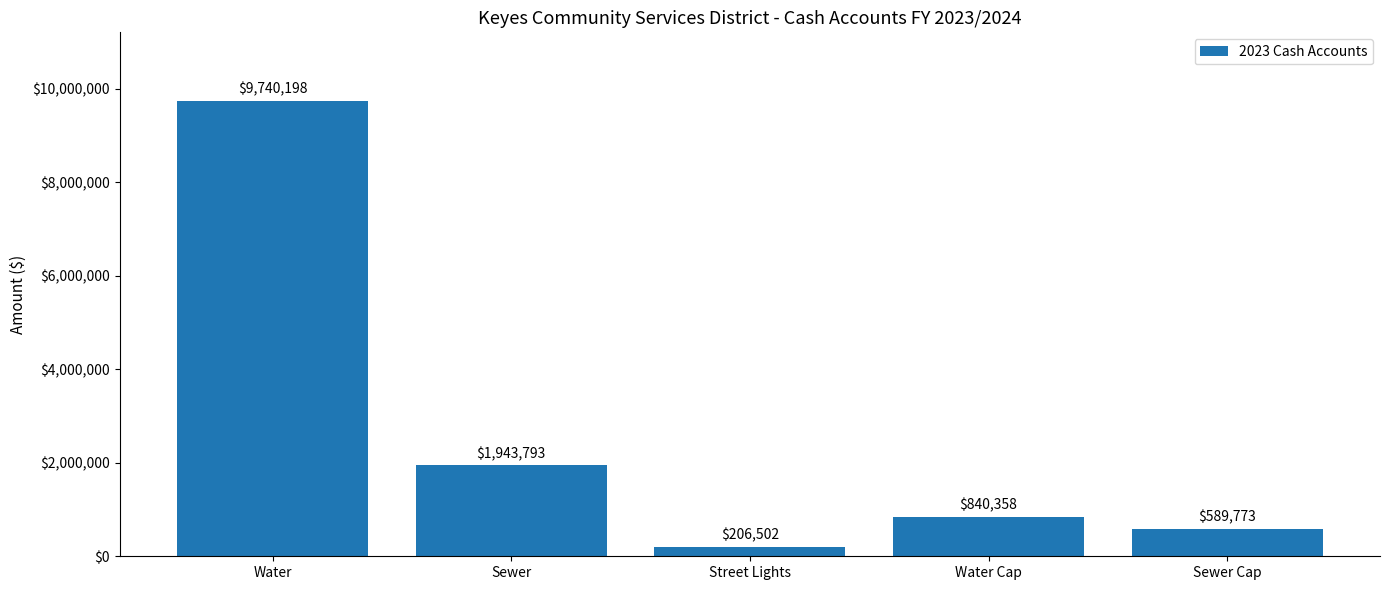

Reading left to right, transcribe all the data shown in this chart.

9740198	1943793	206502	840358	589773